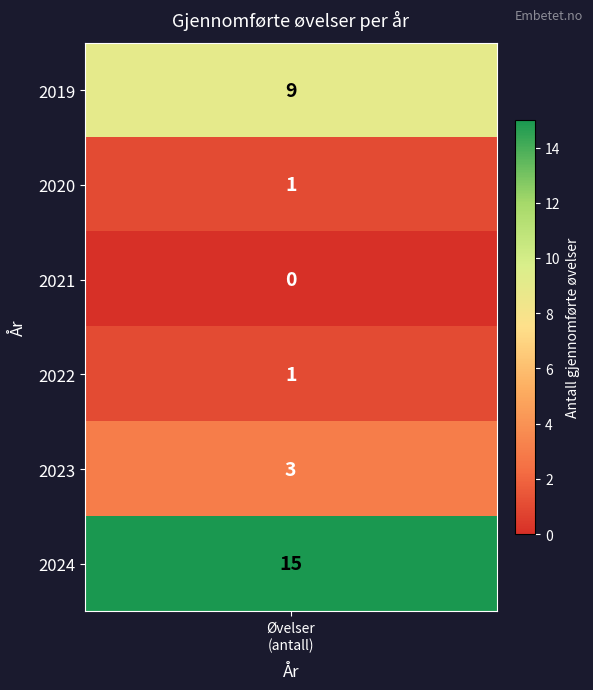

What is the change in value from 2023 to 2024?

+12